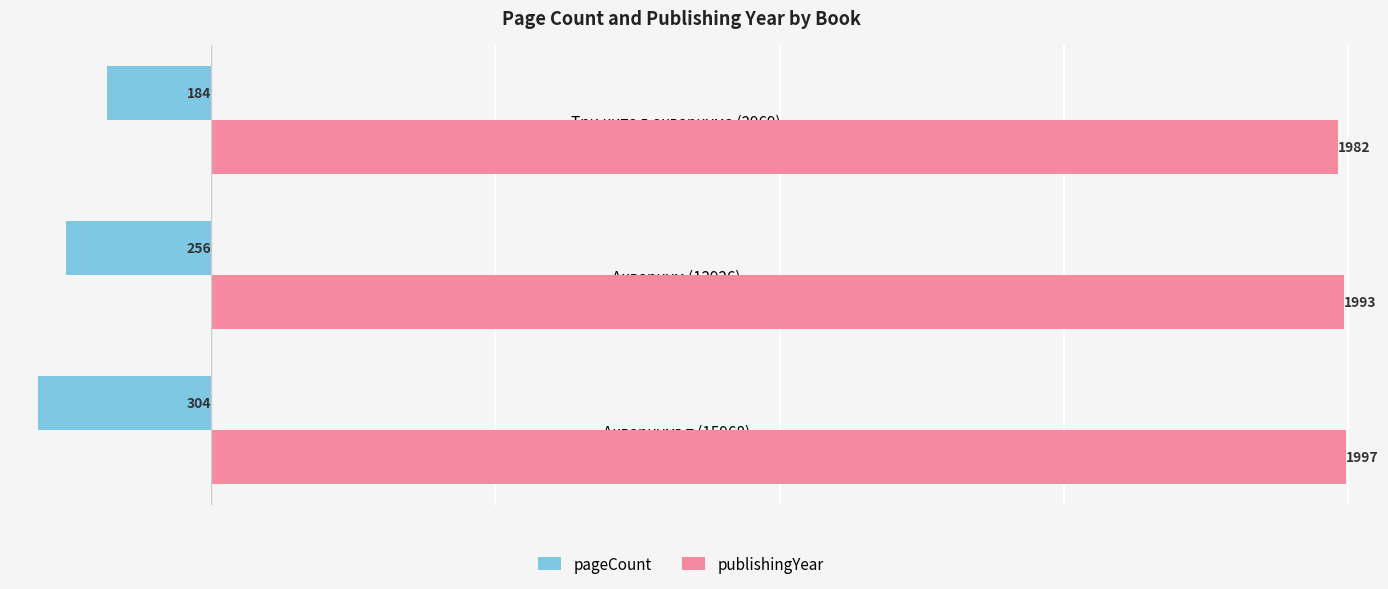

Which series has the largest total across all categories?

publishingYear